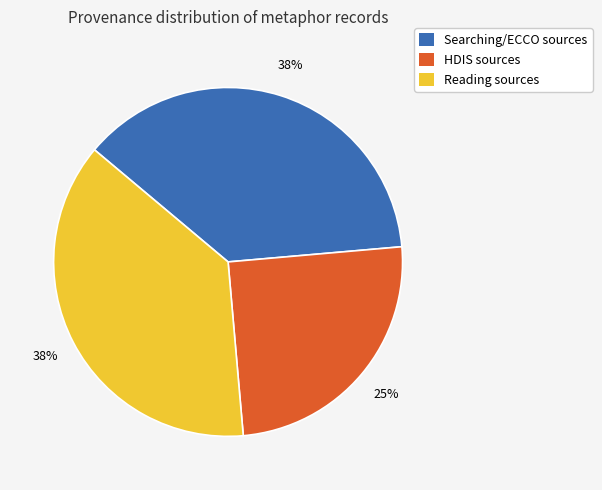

How many segments does this pie chart have?

3